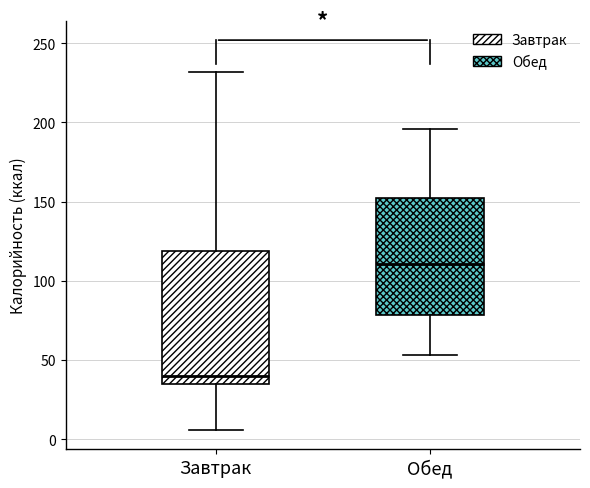

Which box is the tallest, from its lower edge to its upper edge?

Завтрак